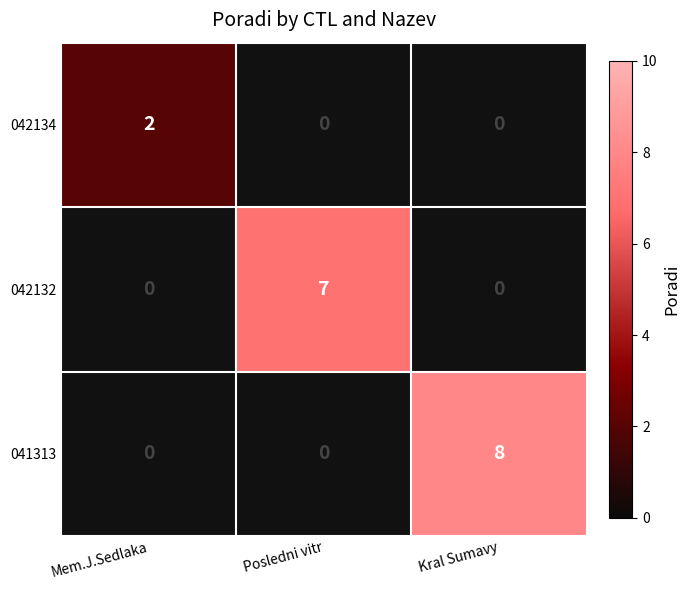

Is it true that 042132 equals 12 at Posledni vitr?

False